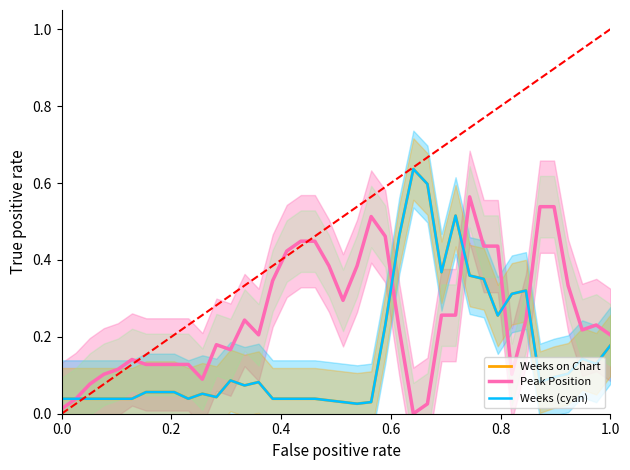

Reading right to left, transcribe all the data shown in this chart.

Weeks on Chart: 0.2	0.1	0.1	0.1	0.1	0.1	0.3	0.3	0.3	0.4	0.4	0.5	0.4	0.6	0.6	0.5	0.2	0.0	0.0	0.0	0.0	0.0	0.0	0.0	0.0	0.1	0.1	0.1	0.0	0.1	0.0	0.1	0.1	0.1	0.0	0.0	0.0	0.0	0.0	0.0
Peak Position: 0.2	0.2	0.2	0.3	0.5	0.5	0.2	0.1	0.4	0.4	0.6	0.3	0.3	0.0	0.0	0.2	0.5	0.5	0.4	0.3	0.4	0.4	0.4	0.4	0.3	0.2	0.2	0.2	0.2	0.1	0.1	0.1	0.1	0.1	0.1	0.1	0.1	0.1	0.0	0.0
Weeks (cyan): 0.2	0.1	0.1	0.1	0.1	0.1	0.3	0.3	0.3	0.4	0.4	0.5	0.4	0.6	0.6	0.5	0.2	0.0	0.0	0.0	0.0	0.0	0.0	0.0	0.0	0.1	0.1	0.1	0.0	0.1	0.0	0.1	0.1	0.1	0.0	0.0	0.0	0.0	0.0	0.0